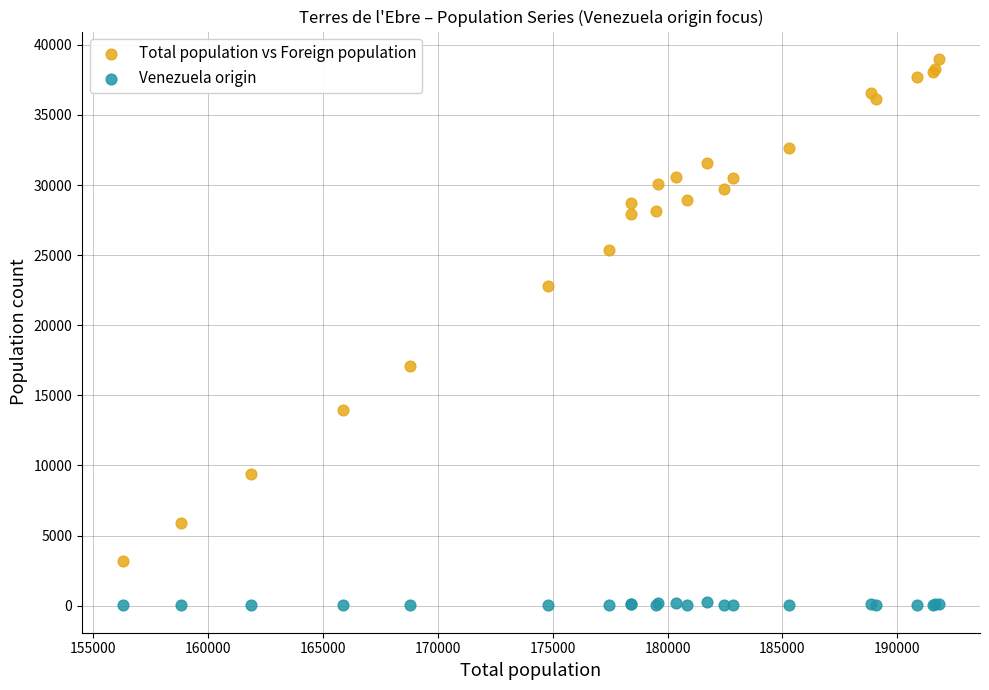

What are all the series names shown in the legend?

Total population vs Foreign population, Venezuela origin